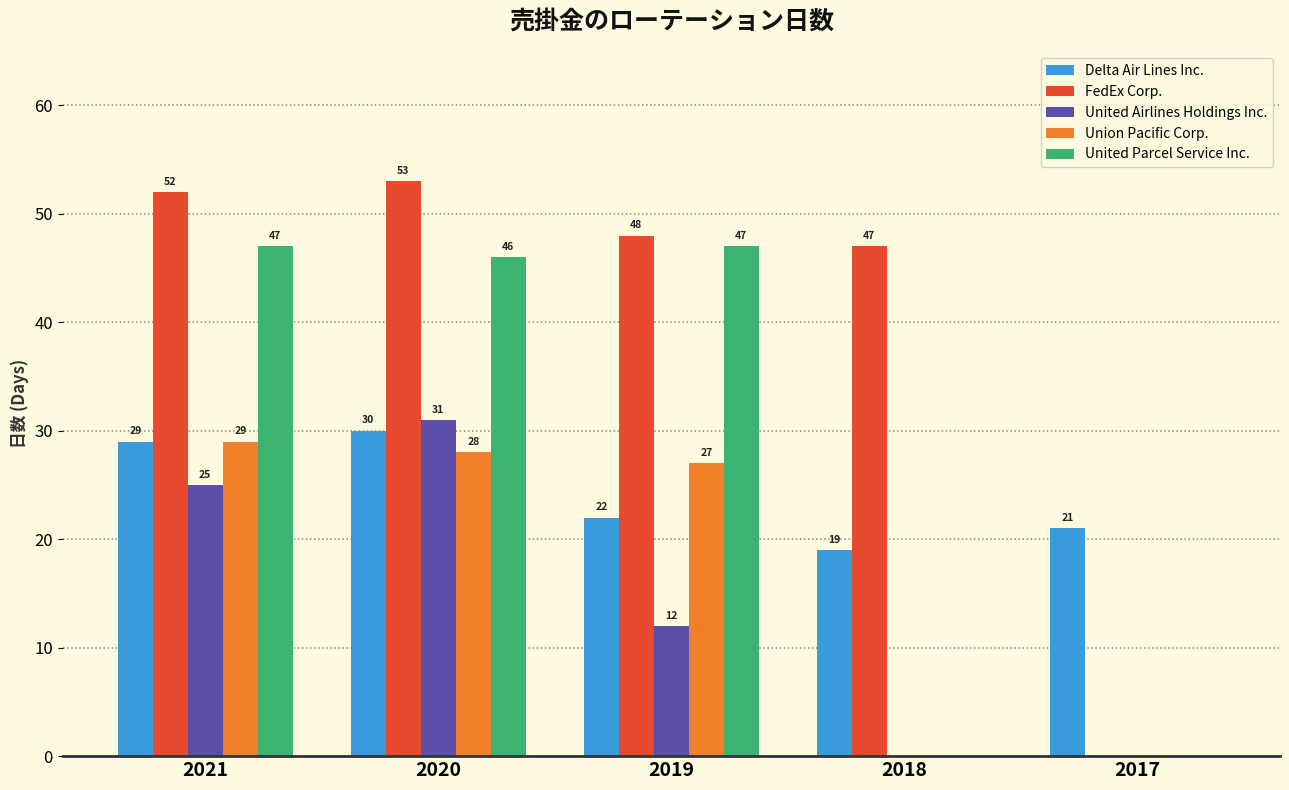

How many series are shown in this chart?

5